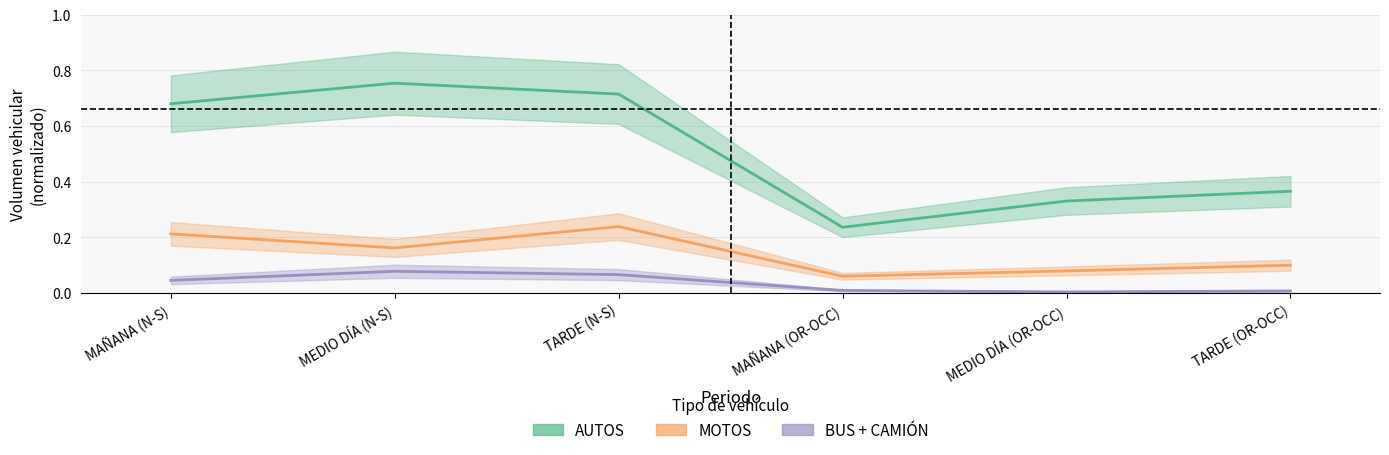

Between MAÑANA (N-S) and TARDE (N-S), which series saw the biggest shift?

AUTOS